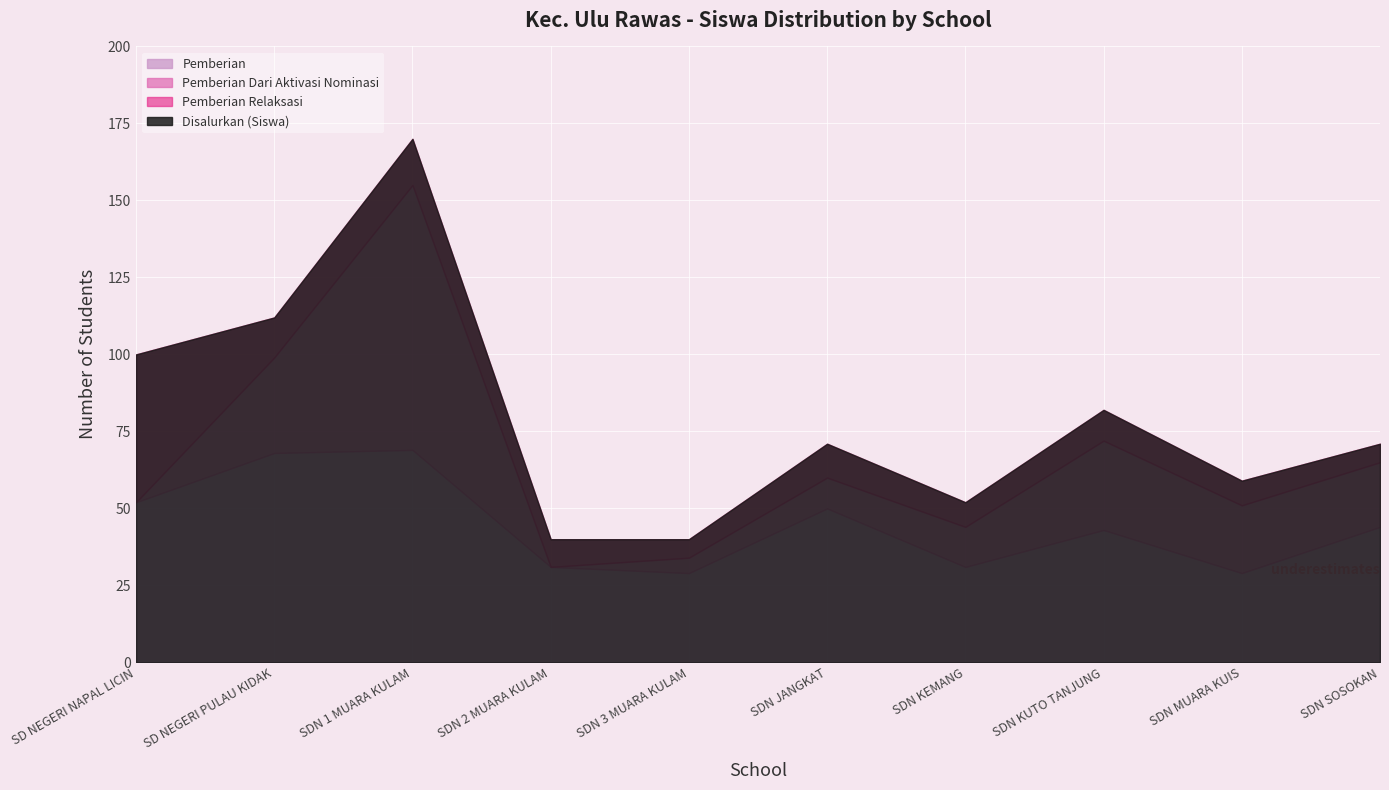

Which has a higher value, SD NEGERI NAPAL LICIN or SD NEGERI PULAU KIDAK?

SD NEGERI PULAU KIDAK